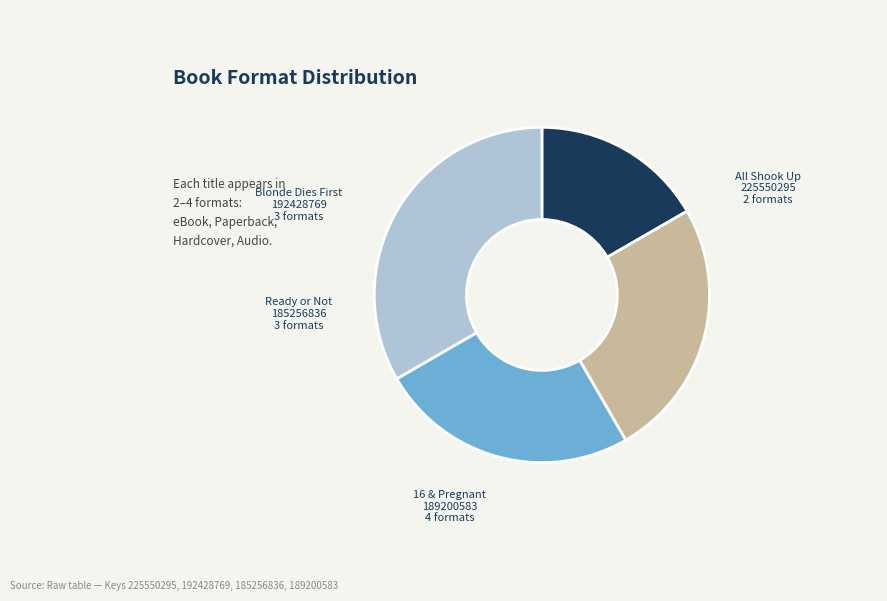

Does any single category account for the majority?

No